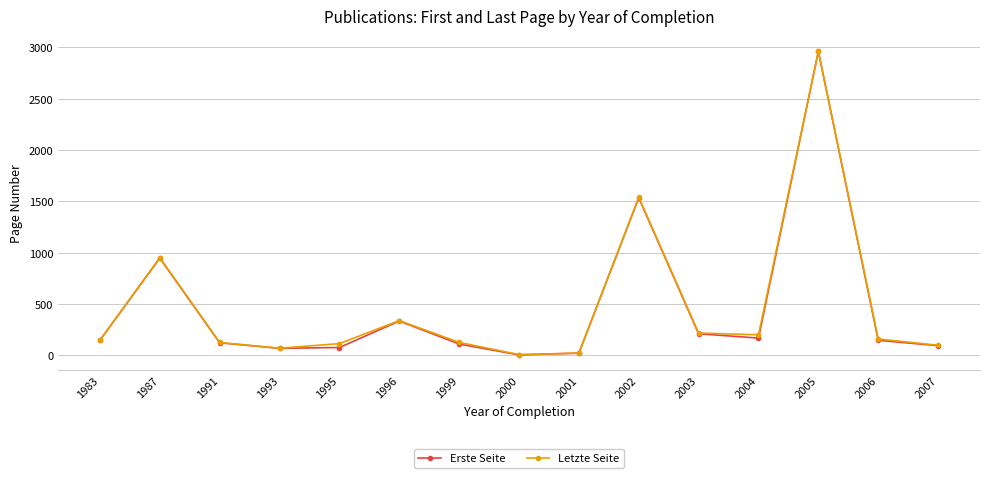

At which category is the sum across all series the highest?

2005